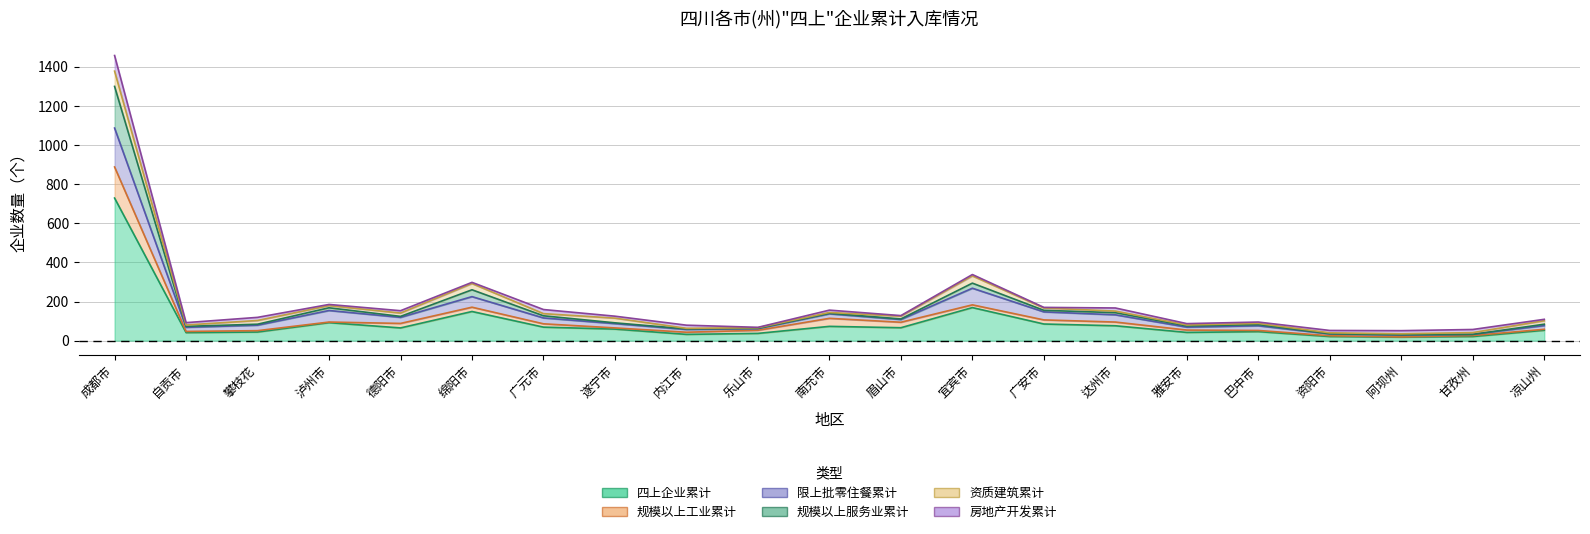

What is the label of the 7th point from the right?

达州市